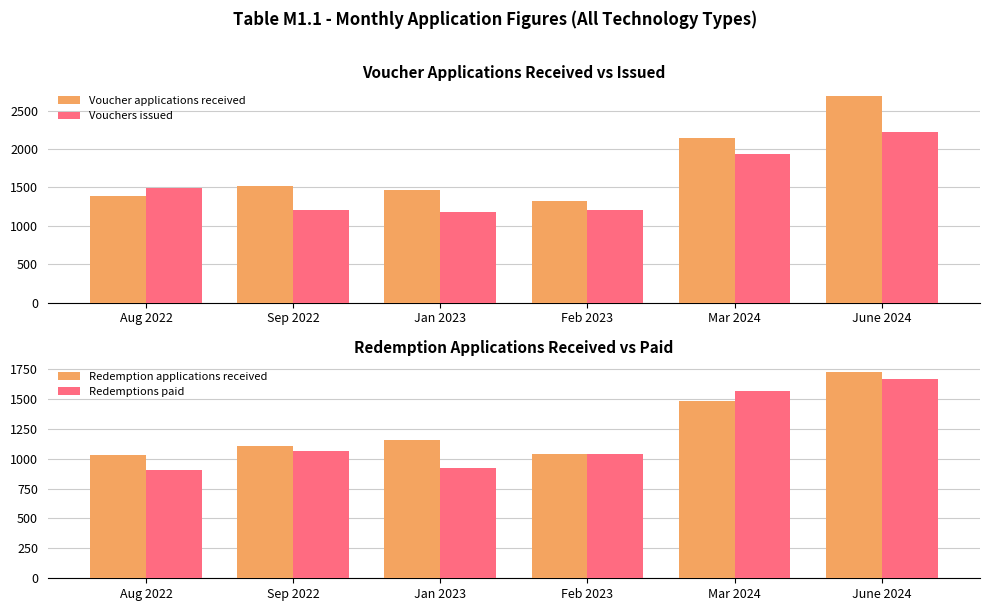

What is the label of the 5th bar from the left?

Mar 2024